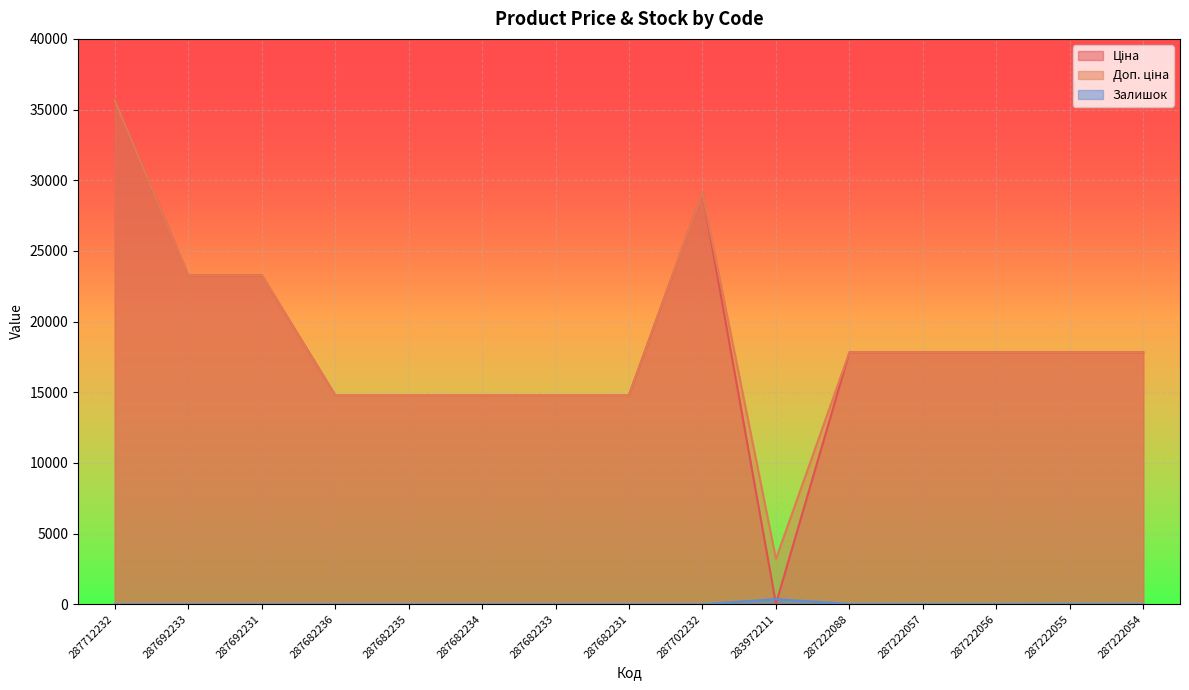

At which category is the sum across all series the highest?

287712232